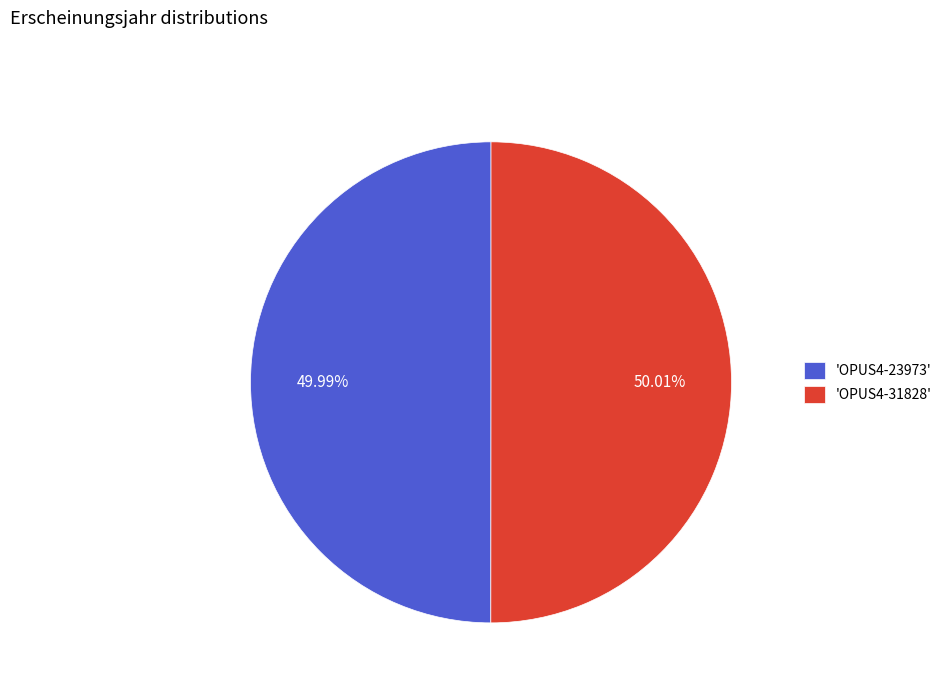

Is the sum of 'OPUS4-31828' and 'OPUS4-23973' greater than half?

Yes